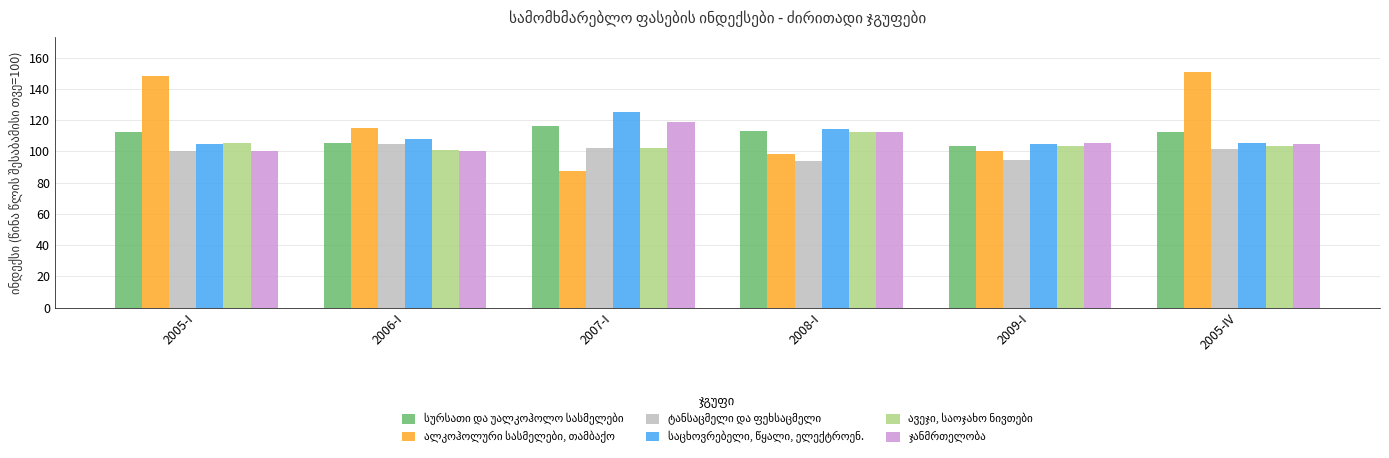

At which category does the chart reach its minimum across all series?

2007-I